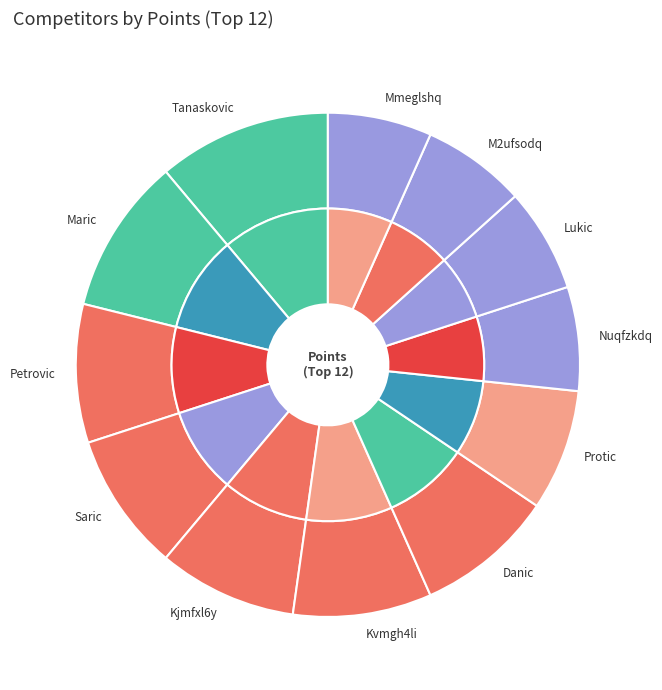

What percentage is the Mmeglshq Mymfpbxq slice, to the nearest percent?

7%